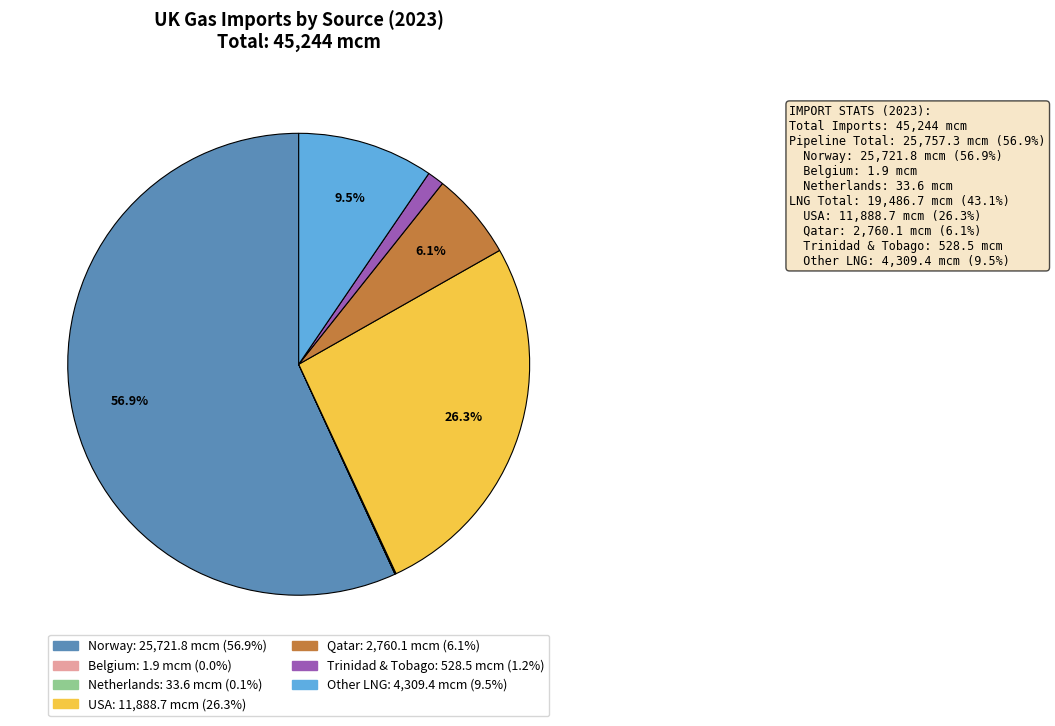

Which has a higher value, Trinidad & Tobago or Norway?

Norway